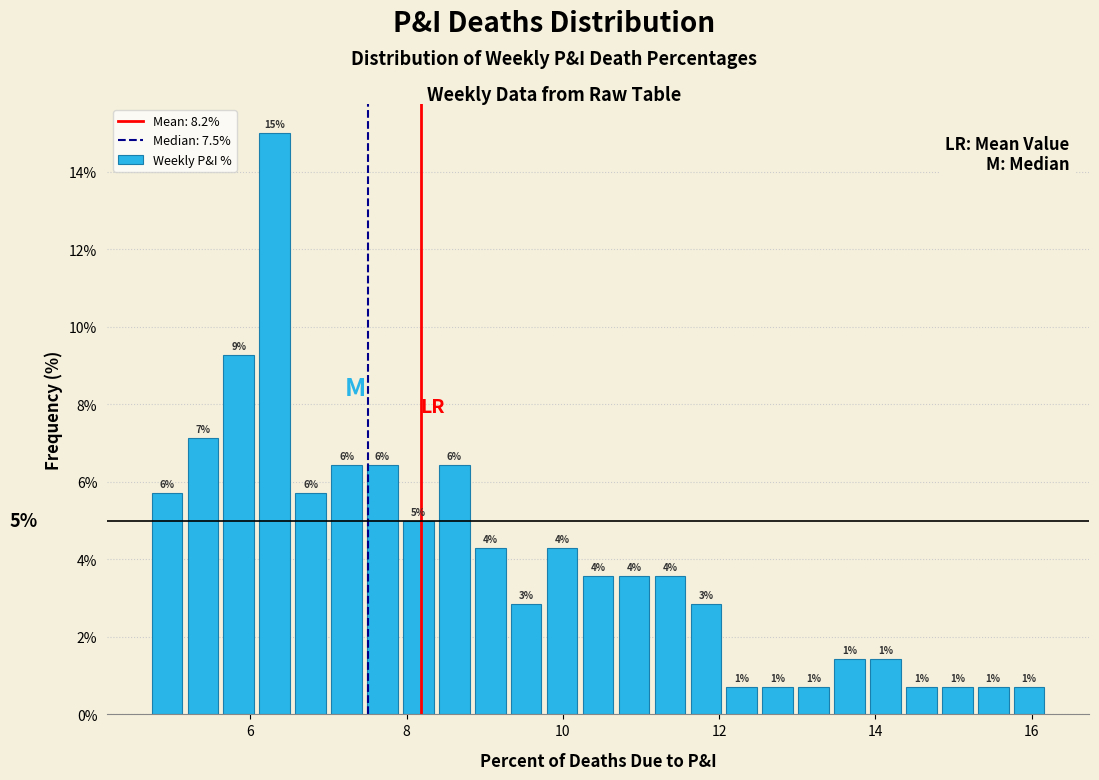

Read against the x-axis, roughly where is the centre of the tallest bar?

6.4